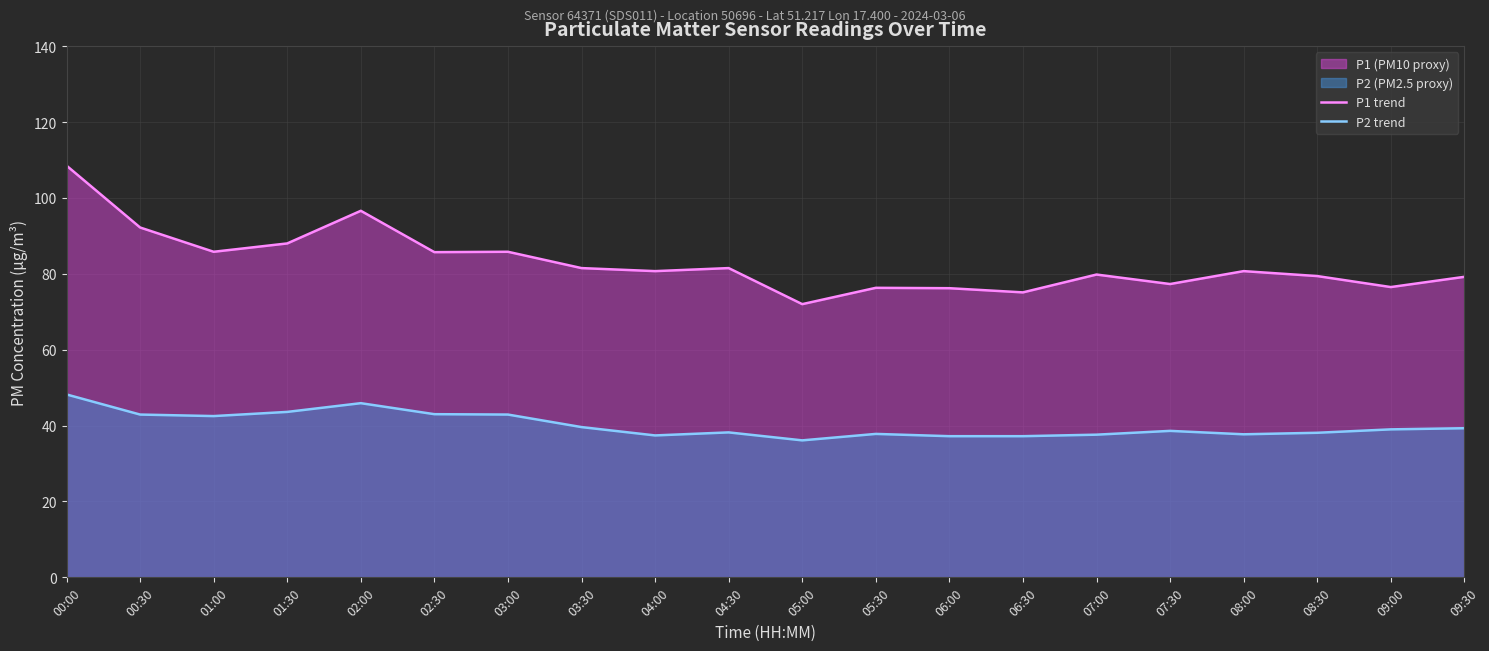

Which series has the widest spread of values?

P1 trend